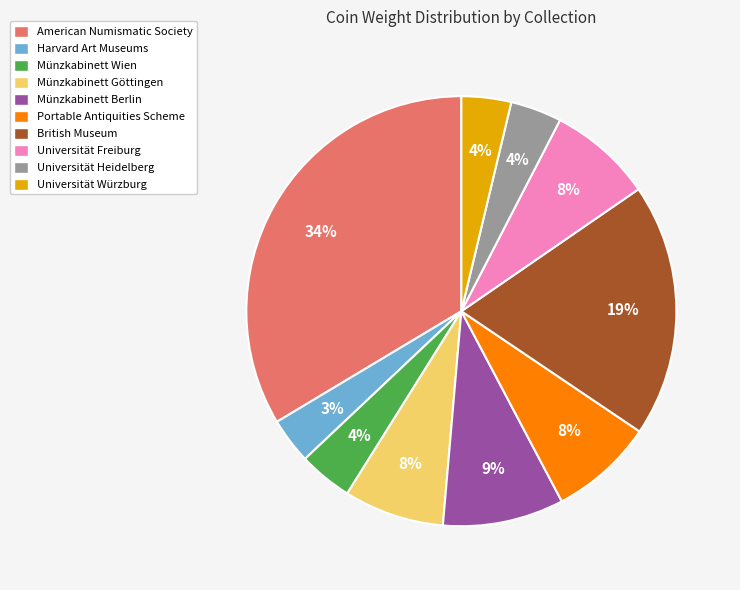

To the nearest percent, what is the combined percentage of Universität Heidelberg and Harvard Art Museums?

7%